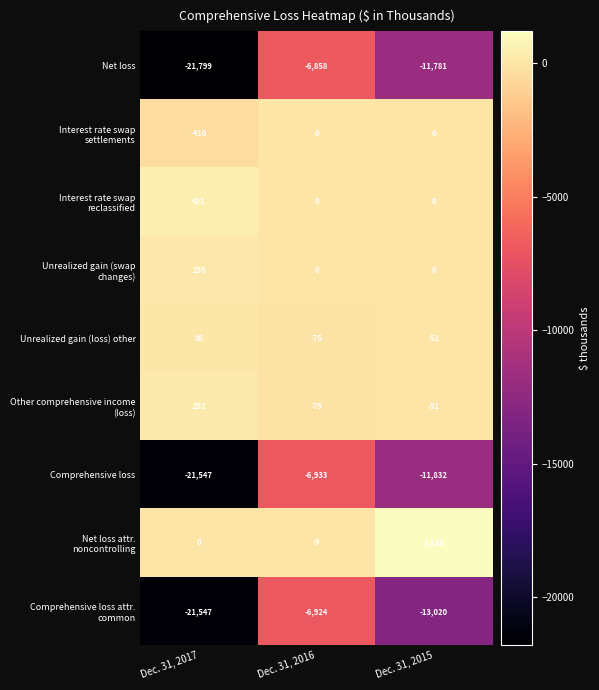

What is the difference between the highest and lowest values at Dec. 31, 2016?

6933